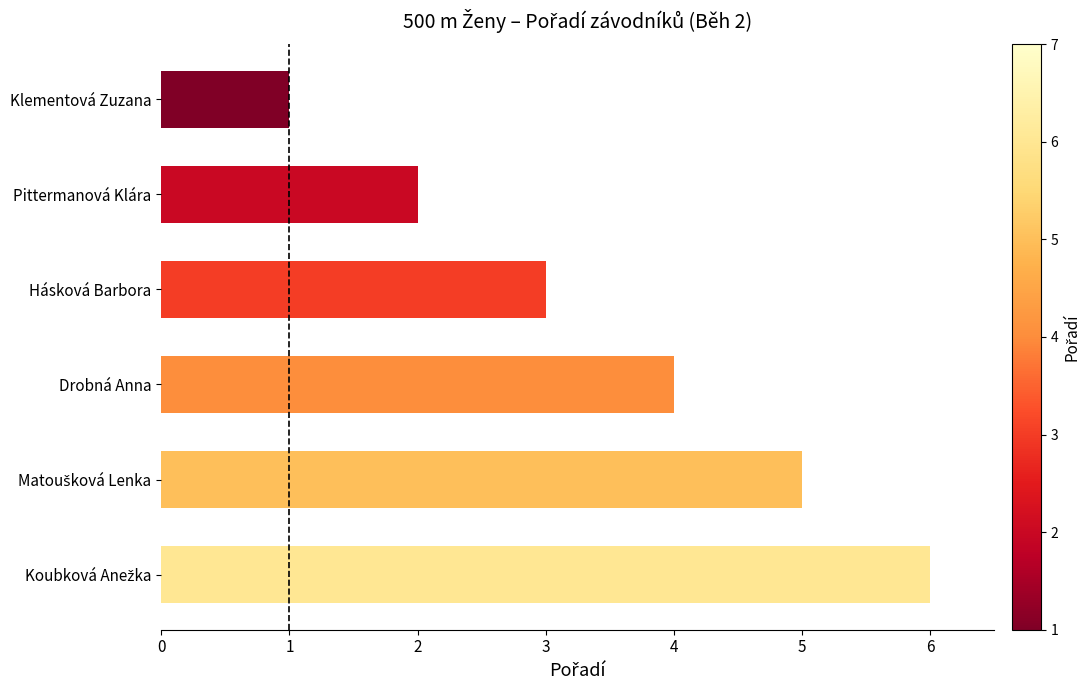

What is the average value?

4